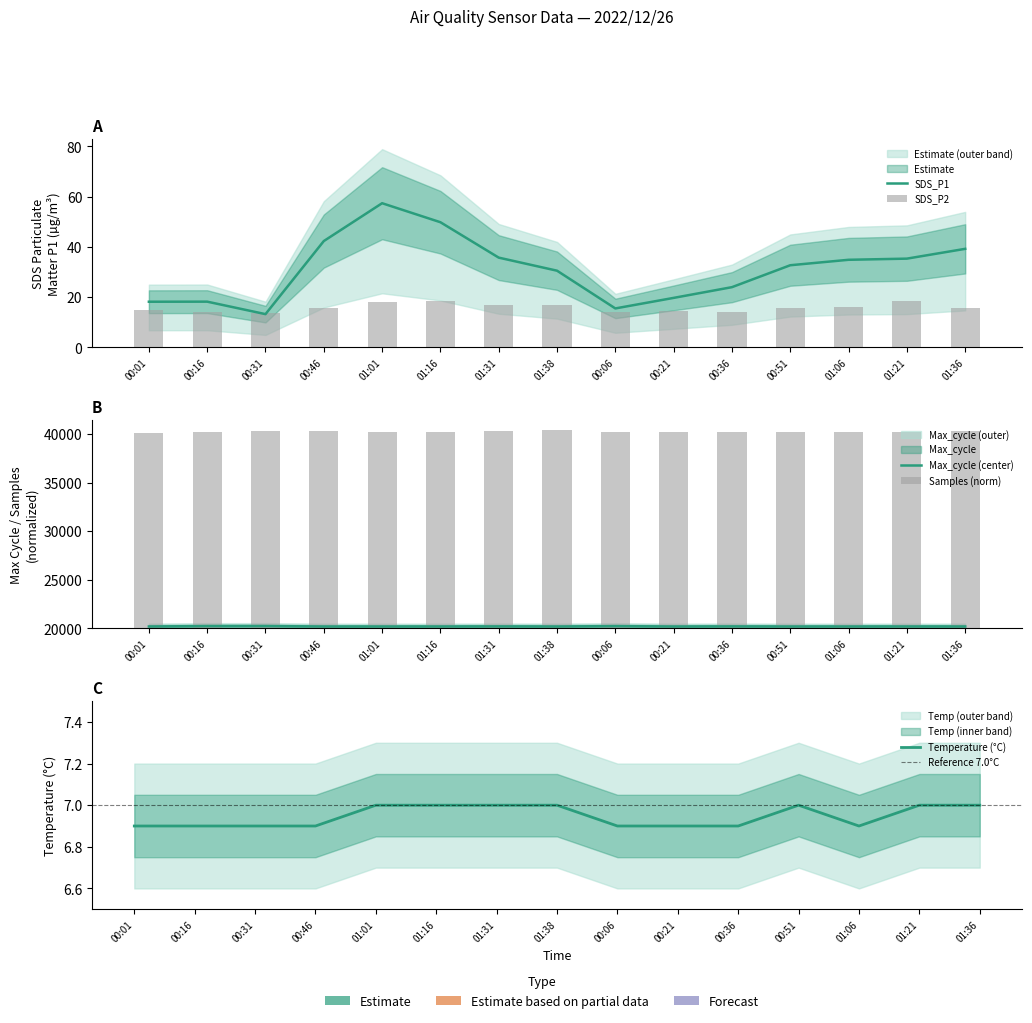

At how many categories does at least one series exceed 14904?

15